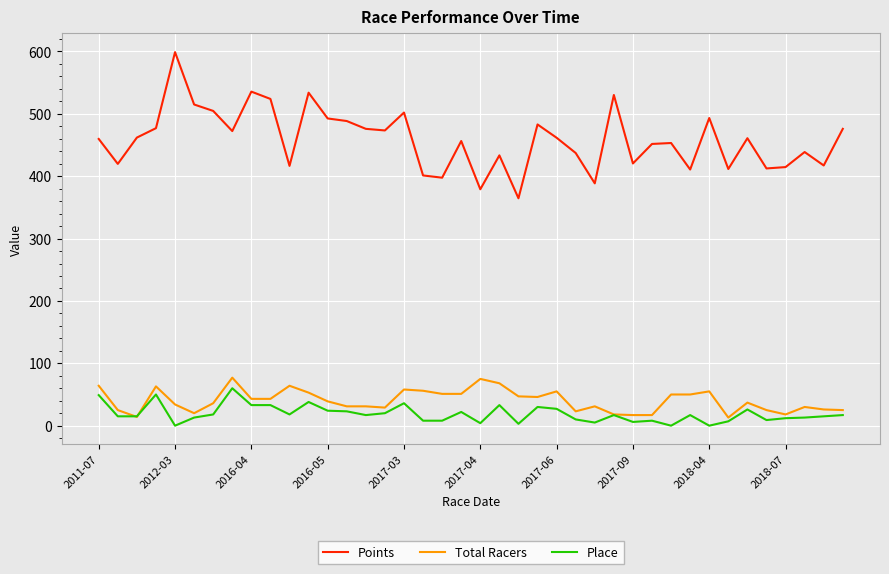

Which series has the largest range (max minus min)?

Points